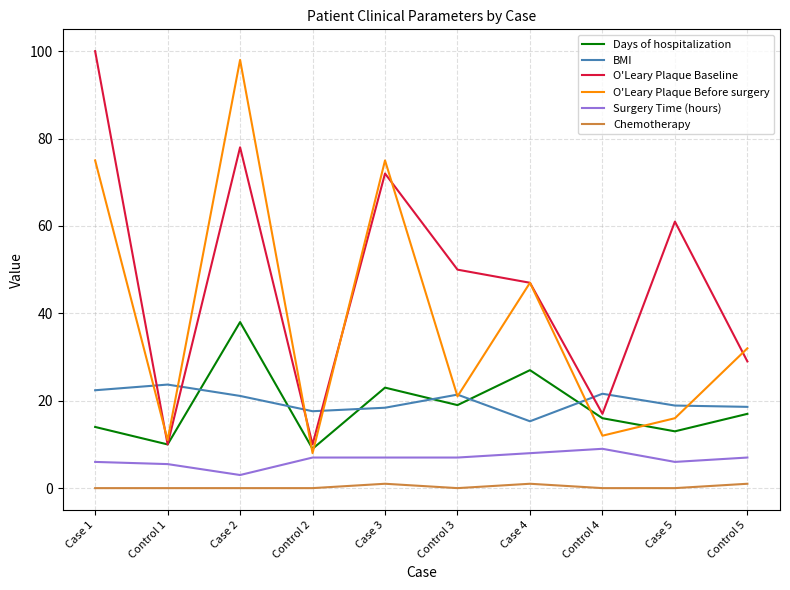

True or false: O'Leary Plaque Before surgery and BMI intersect in this chart.

True